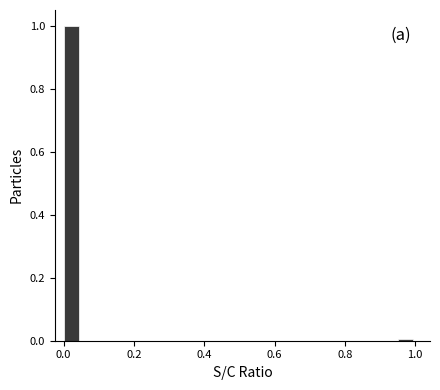

Around what value on the x-axis is the tallest bar? Give the approximate position of its centre, as read against the axis.

0.02